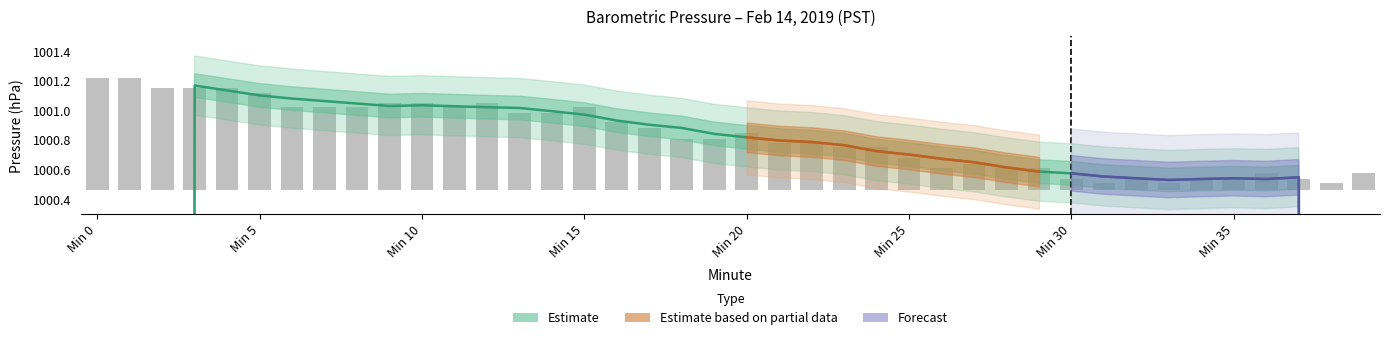

What is the value of the 28th bar from the left?

0.2